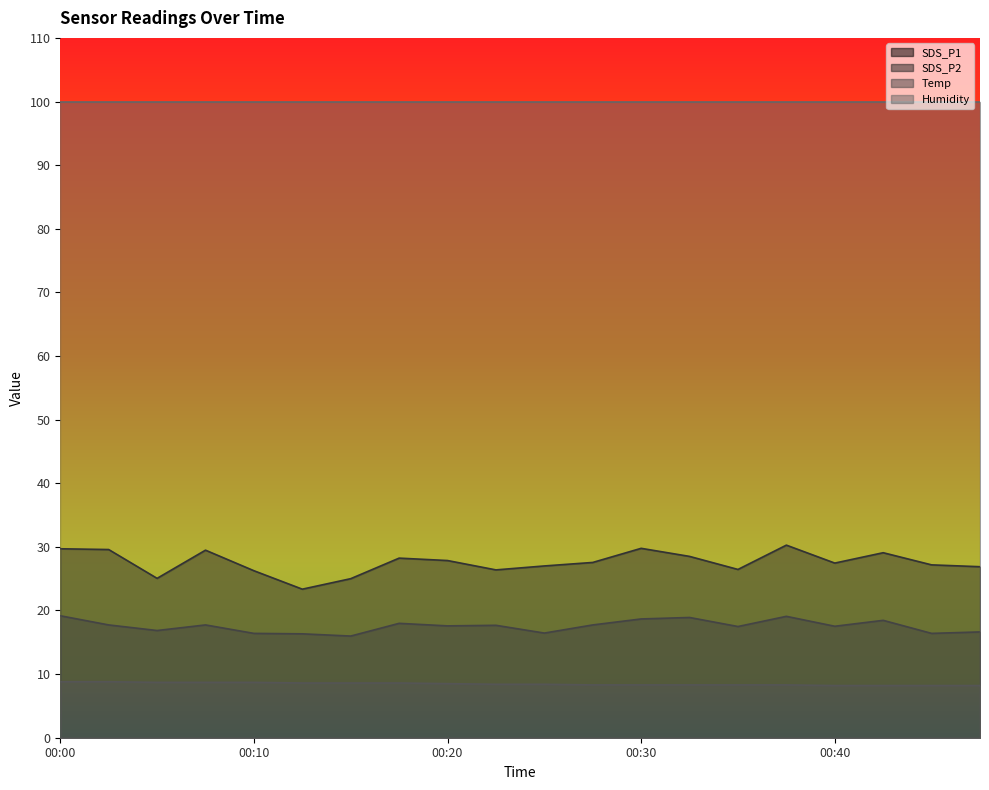

Which series has the largest total across all categories?

Humidity